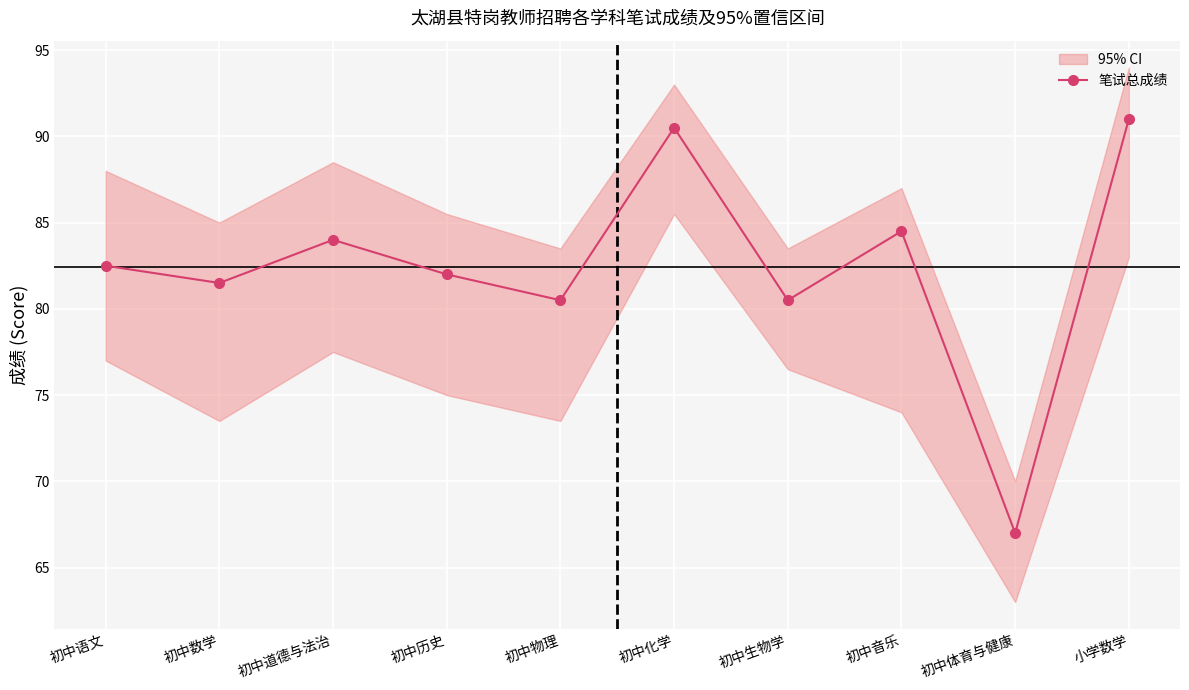

What is the label of the 10th point from the right?

初中语文